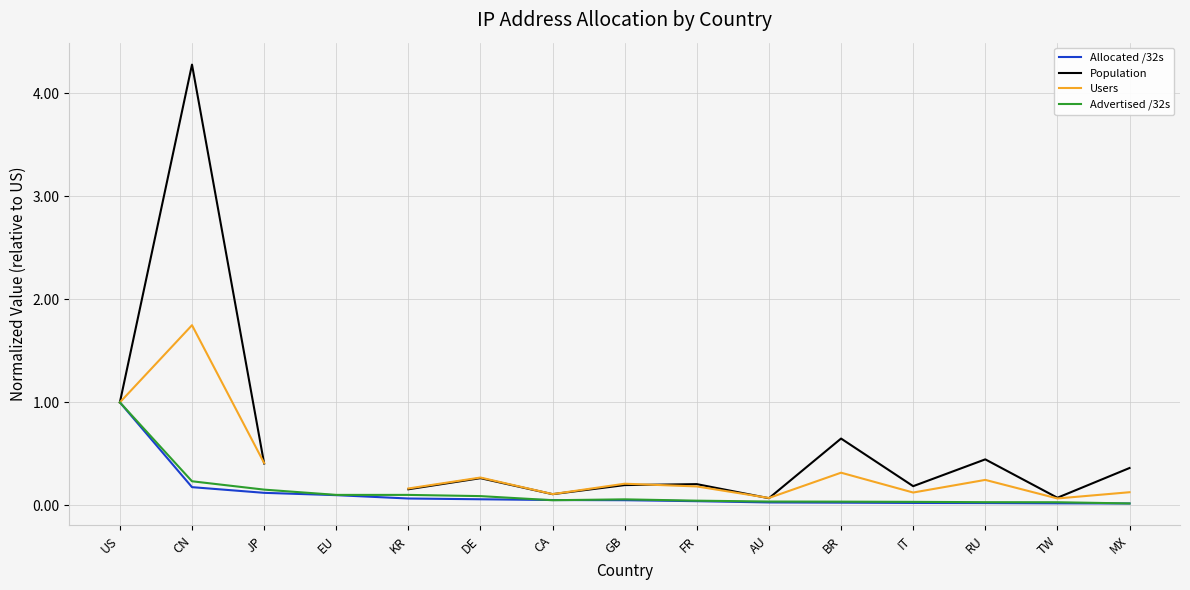

Is the value of Advertised /32s at IT greater than the value of Population at DE?

No